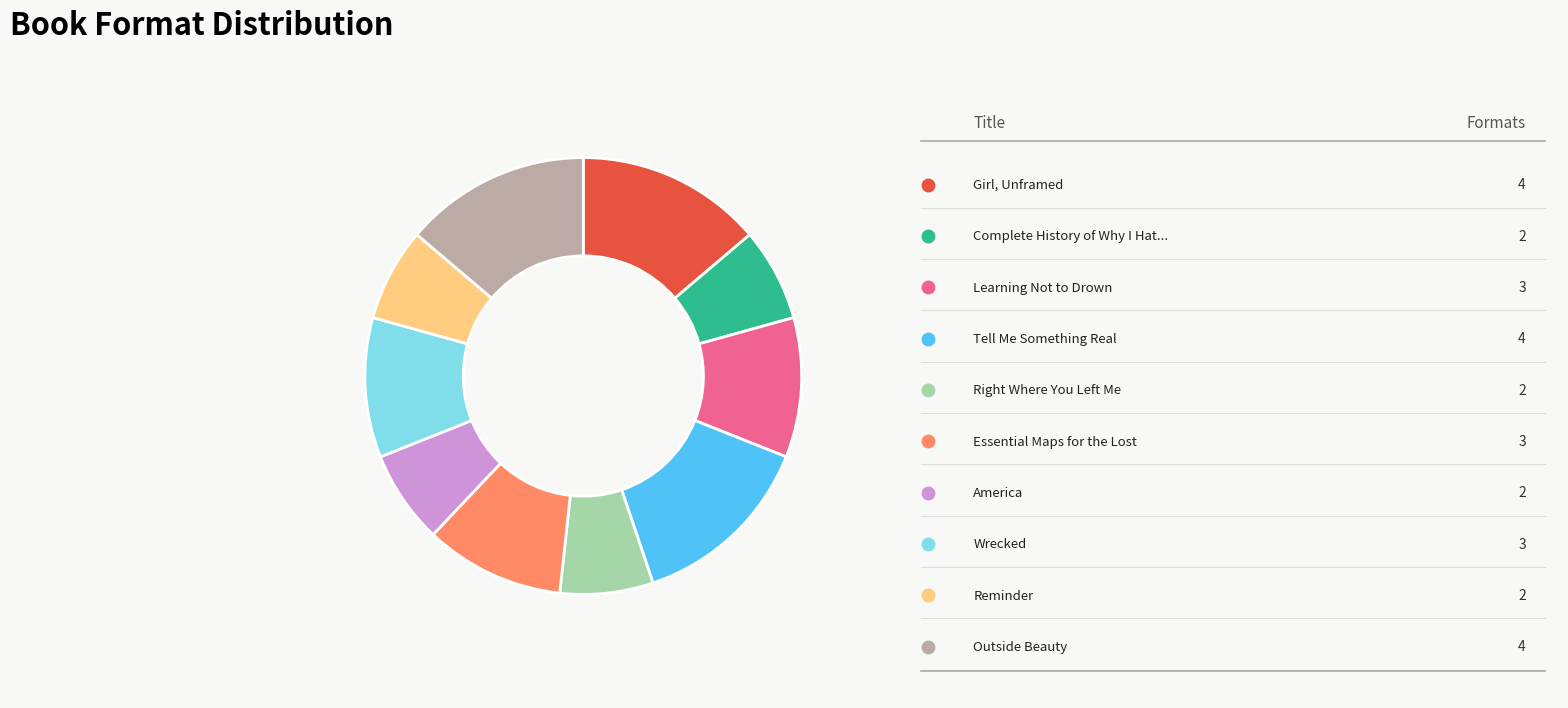

Is there any slice that represents more than half of the pie?

No